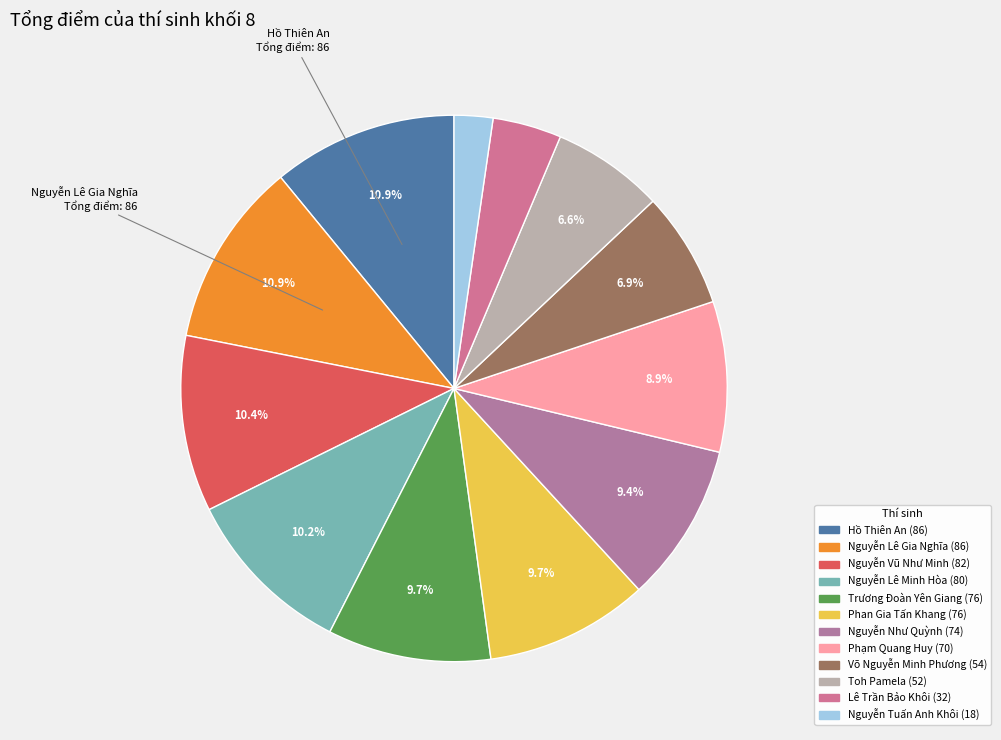

What is the largest slice in the pie chart?

Hồ Thiên An